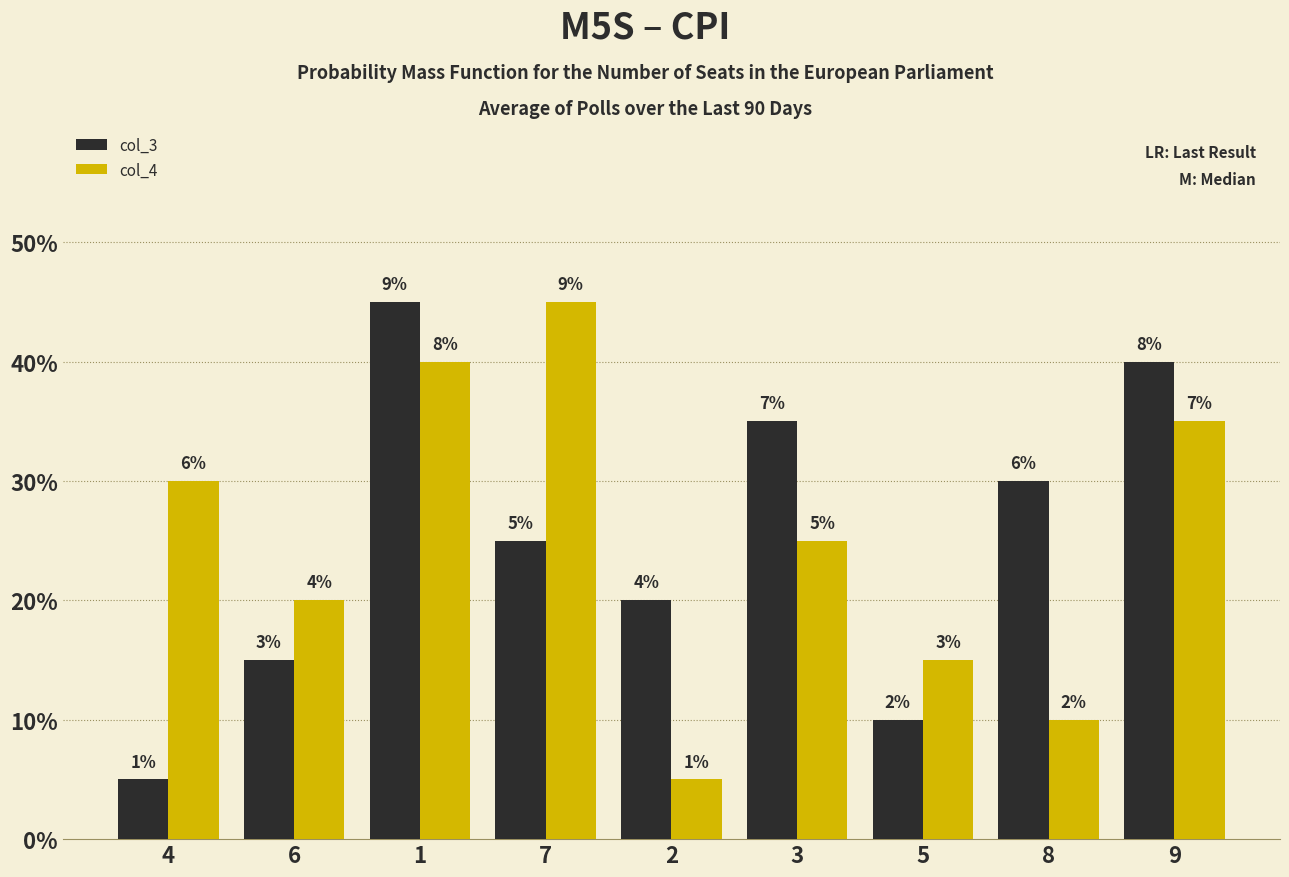

What is the sum of all col_4 values?

45